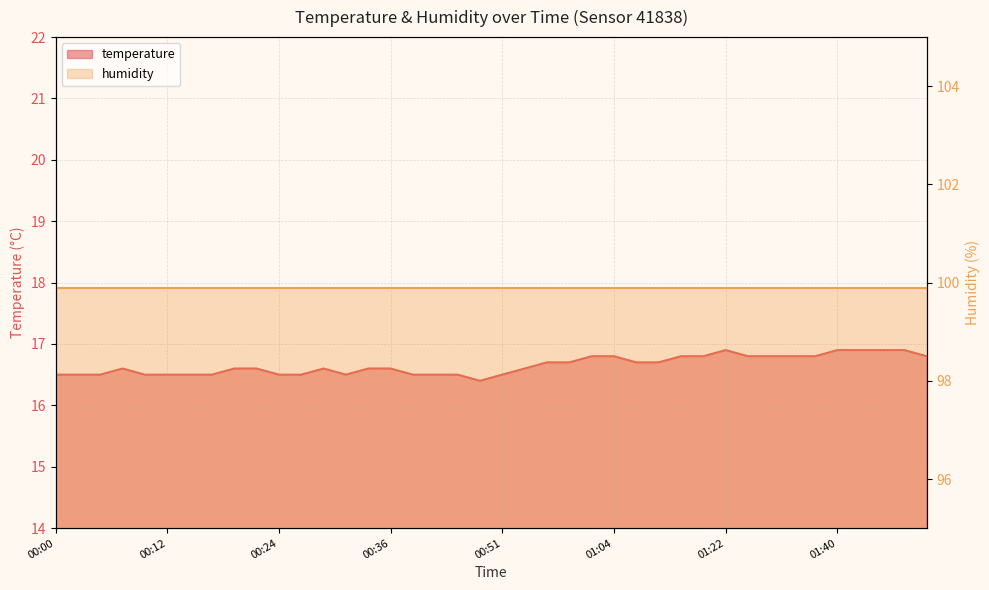

What is the label of the 22nd point from the left?

00:54